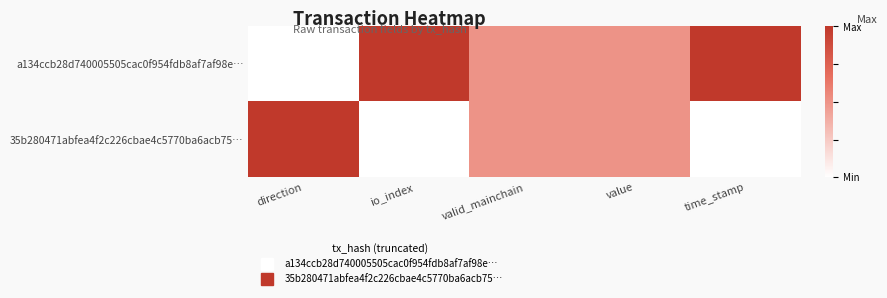

Rank the series by their average value, from lowest to highest.

35b280471abfea4f2c226cbae4c5770ba6acb75…, a134ccb28d740005505cac0f954fdb8af7af98e…